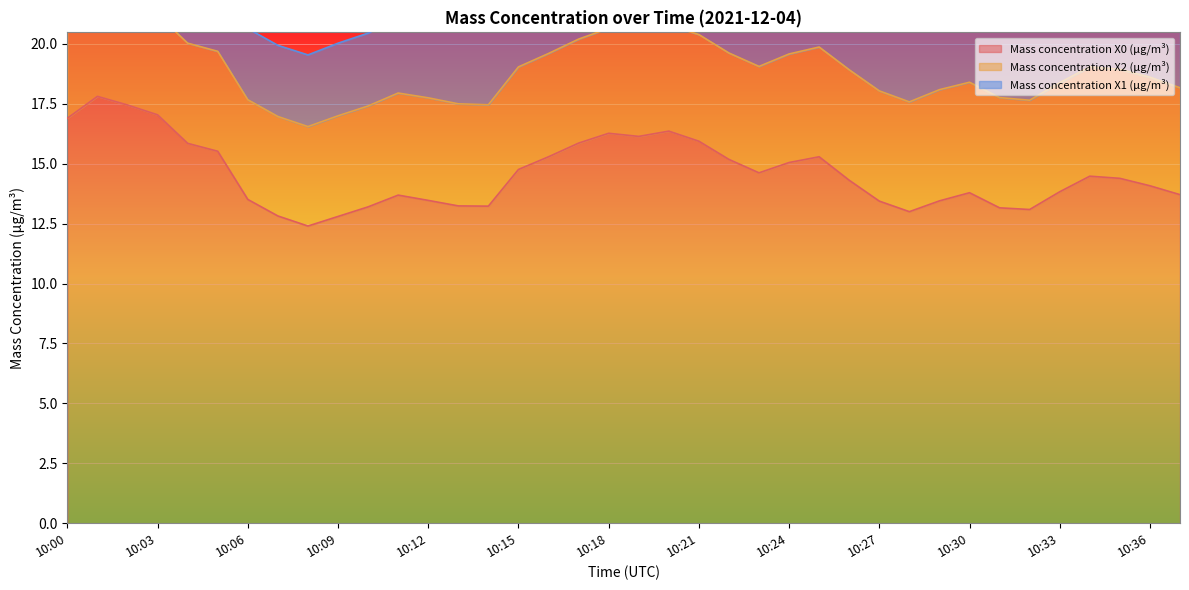

In Mass concentration X2 (μg/m³), how many points are higher than both neighbors (excluding endpoints)?

5